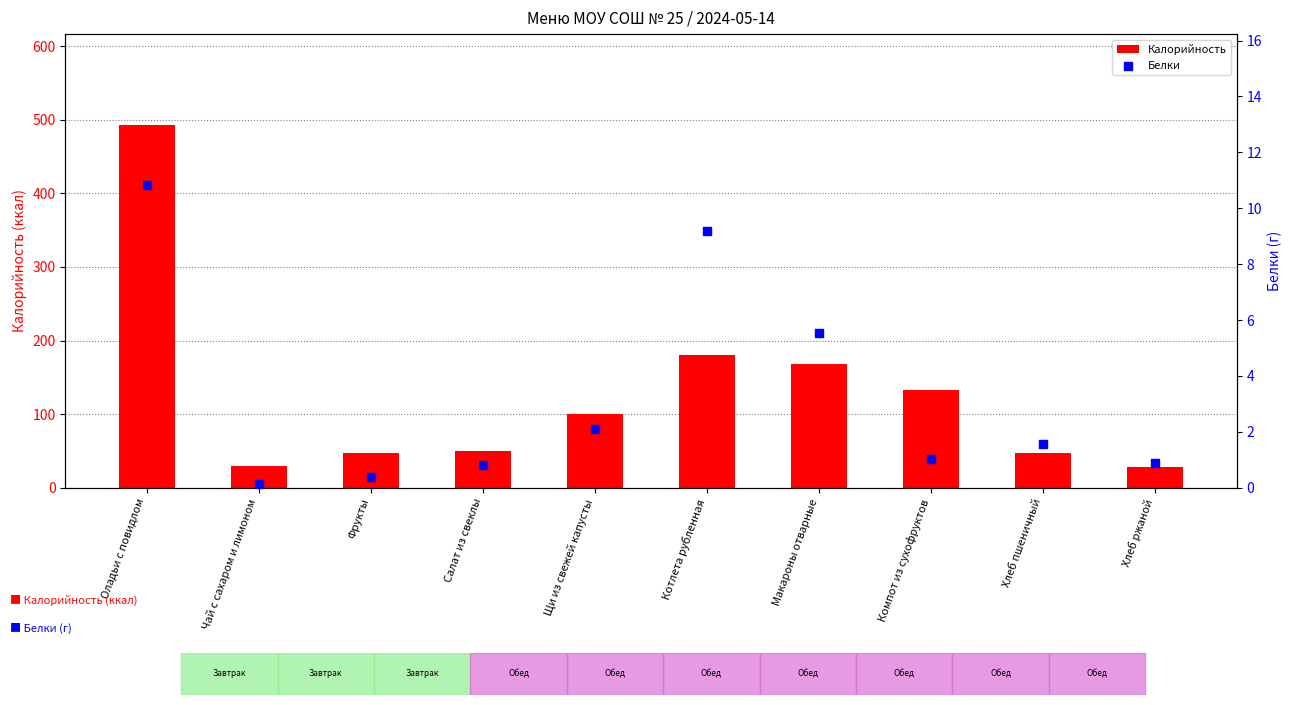

Which series has the largest total across all categories?

Калорийность